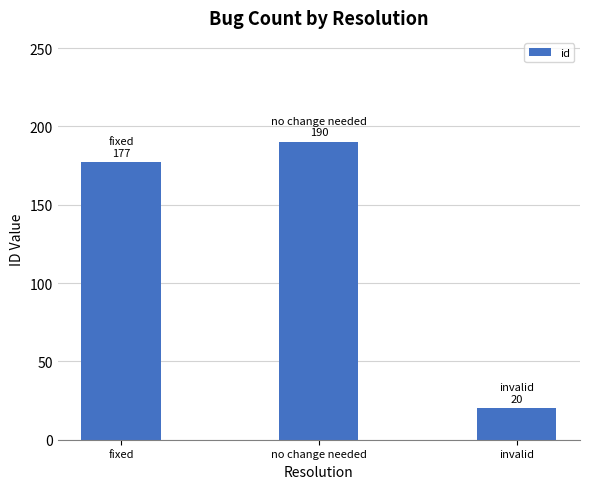

True or false: the data shows 190 at no change needed.

True